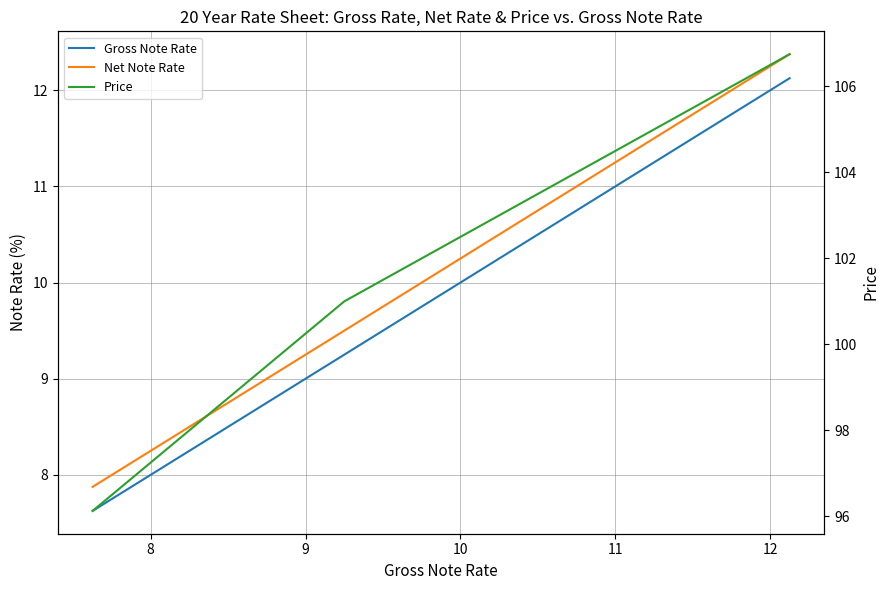

The Gross Note Rate series shows 13.6 at 20. True or false?

False